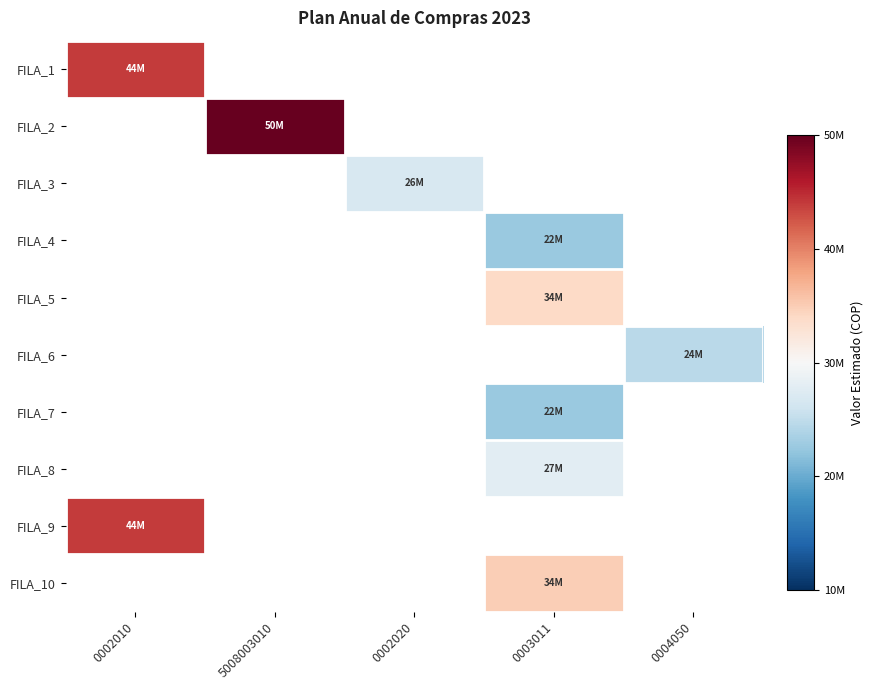

Which label corresponds to the largest value in the chart?

5008003010